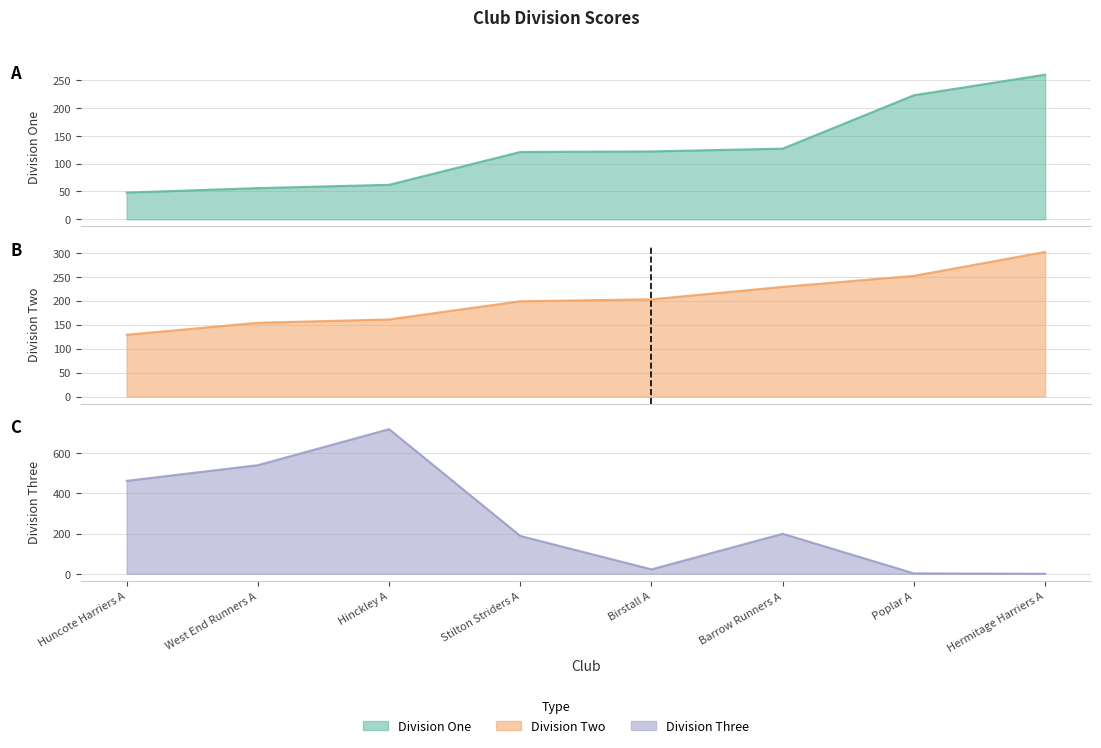

List the series in order of their overall mean, lowest first.

Division One, Division Two, Division Three